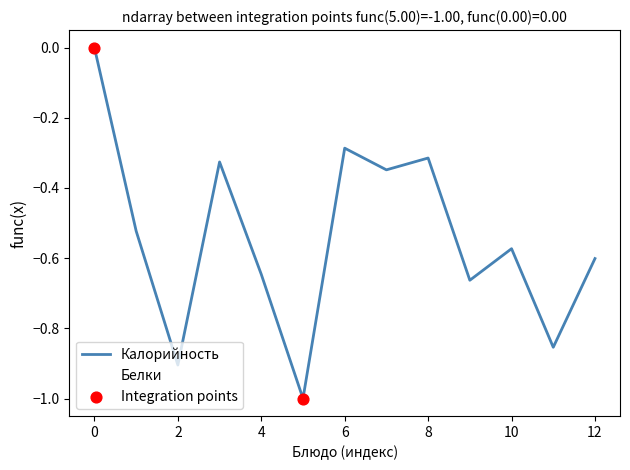

Which series has the largest total across all categories?

Калорийность